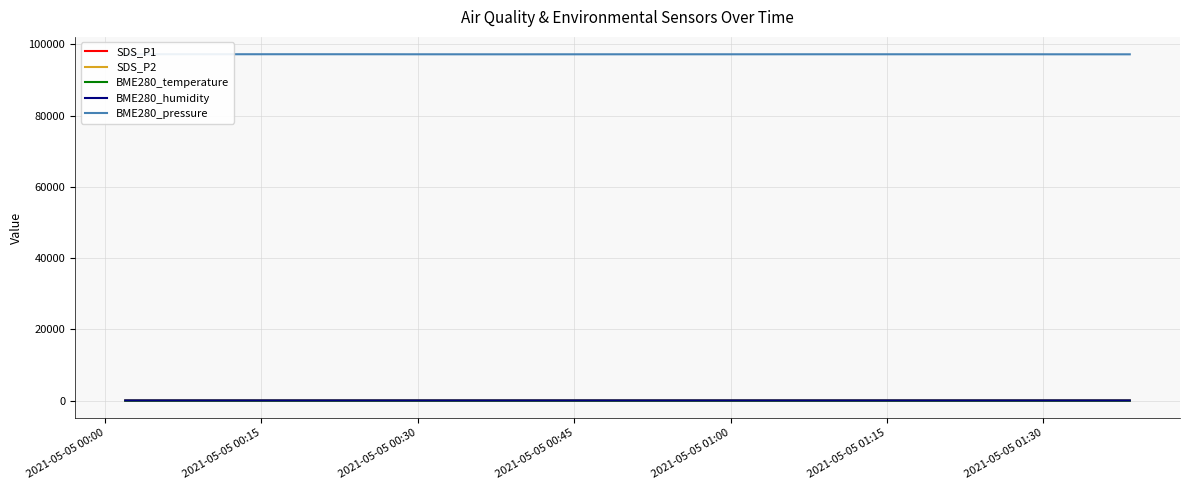

Where is BME280_humidity nearest to the value 67?

2021-05-05 00:45